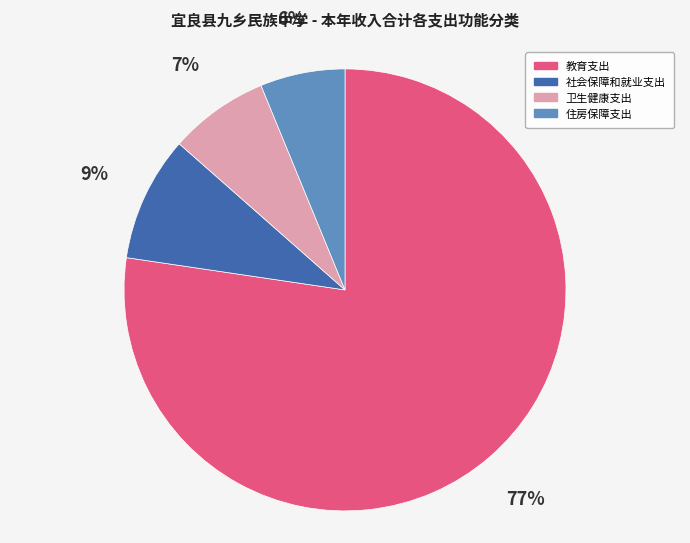

What is the largest slice in the pie chart?

教育支出